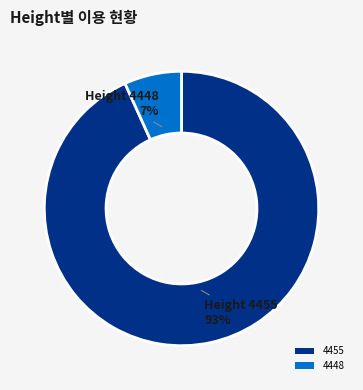

Does any single category account for the majority?

Yes